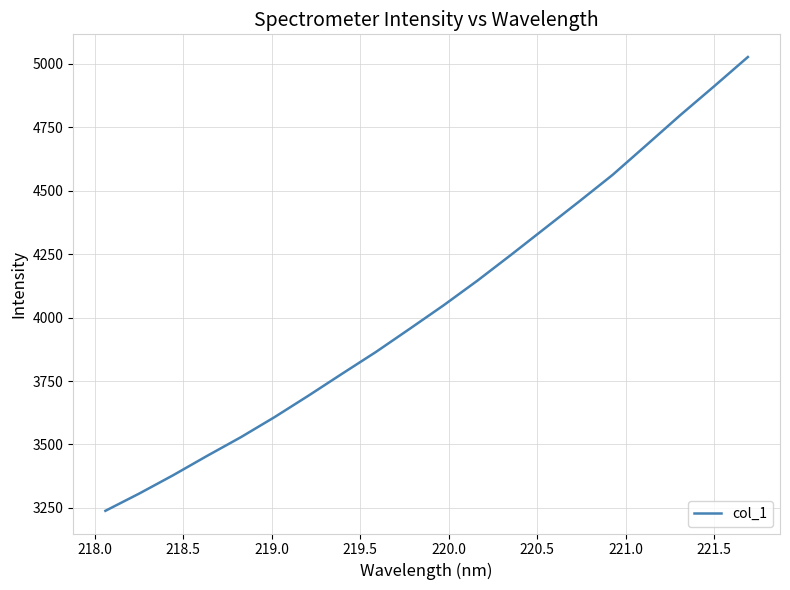

What is the difference between the maximum and minimum values?

1788.9